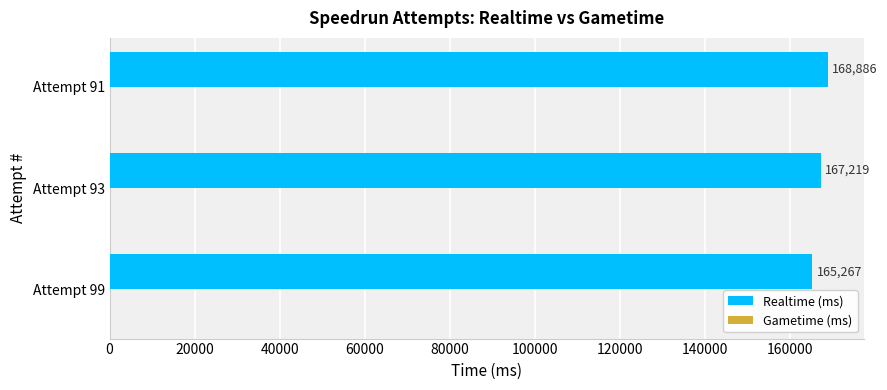

What is the sum of the values at Attempt 91 and Attempt 93?

336105